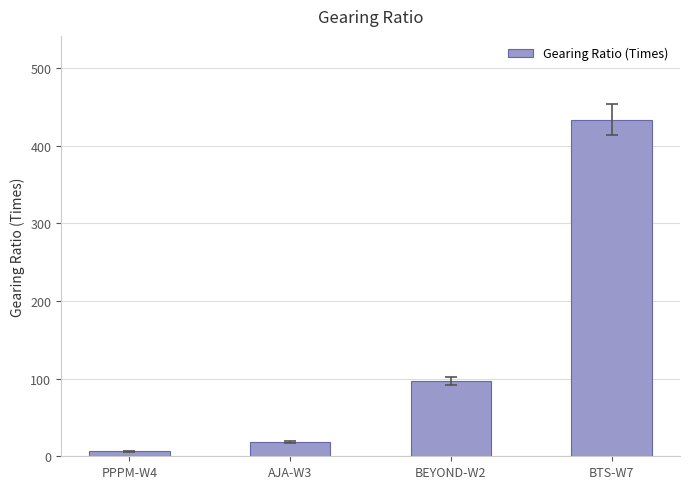

What is the change in value from PPPM-W4 to AJA-W3?

+12.0